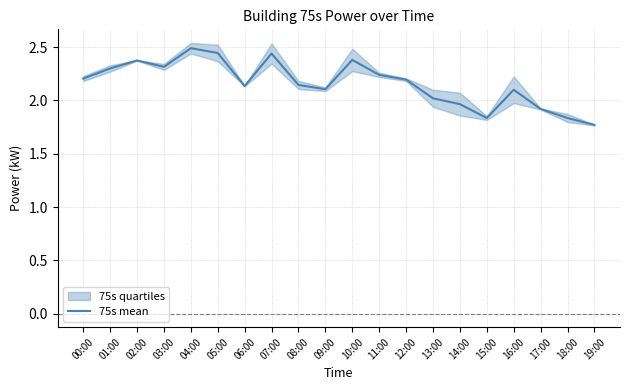

Between 04:00 and 19:00, which is larger?

04:00